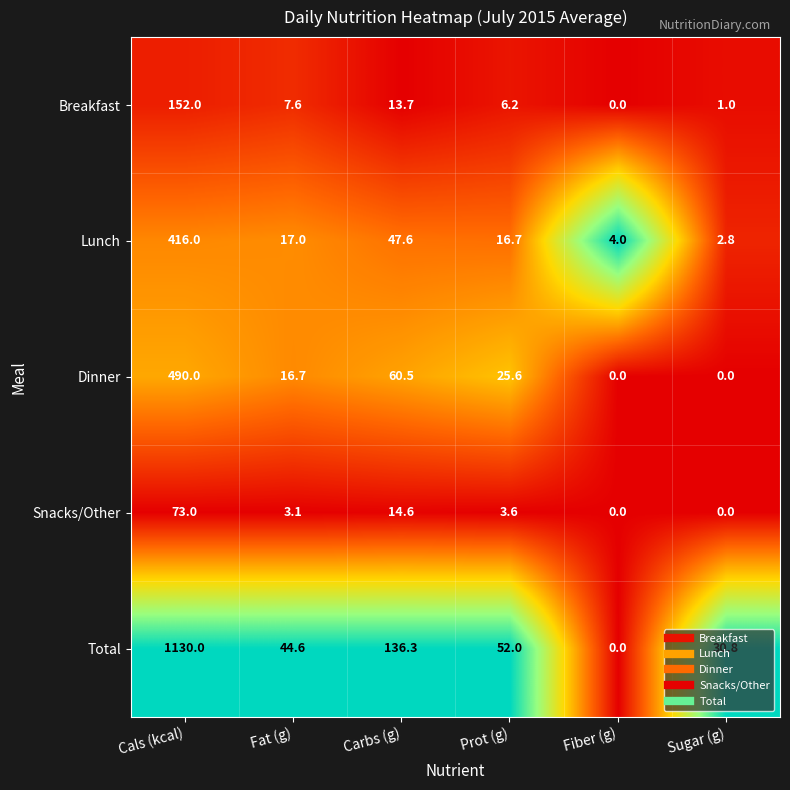

At Prot (g), list the series in order from largest to smallest.

Total, Dinner, Lunch, Breakfast, Snacks/Other